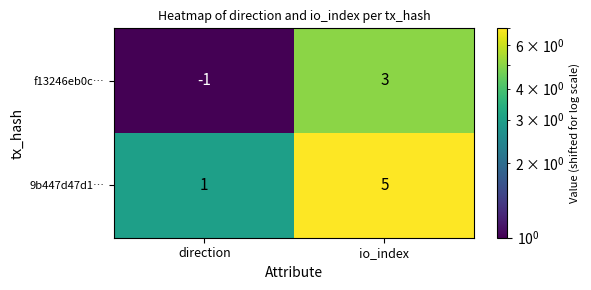

Which series has the largest total across all categories?

9b447d47d1…